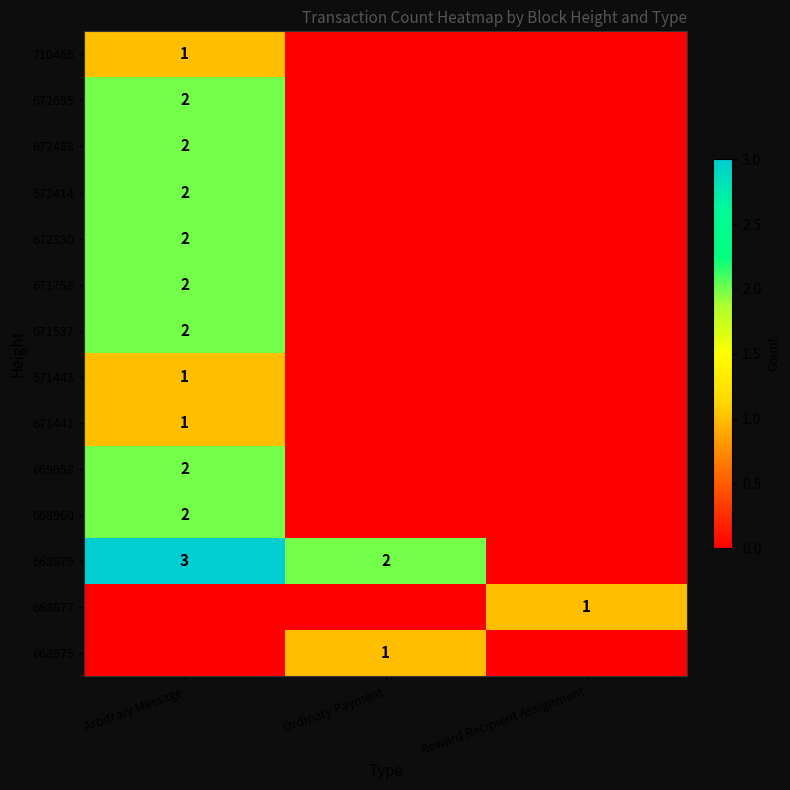

True or false: 671537 has a value of 2 at Arbitrary Message.

True